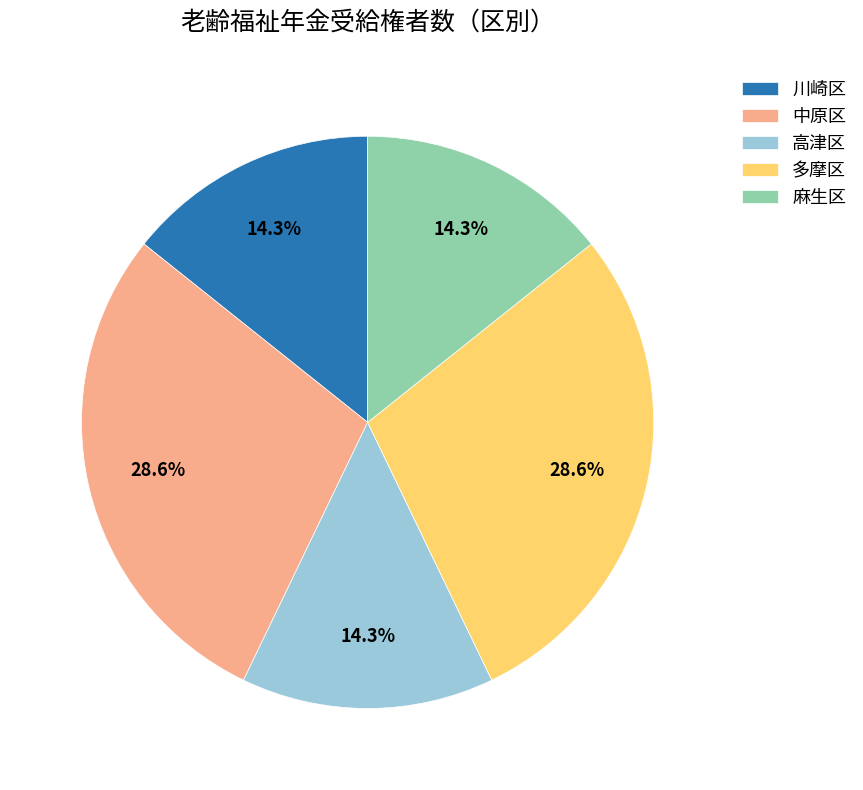

To the nearest percent, what percentage of the pie is 川崎区?

14%